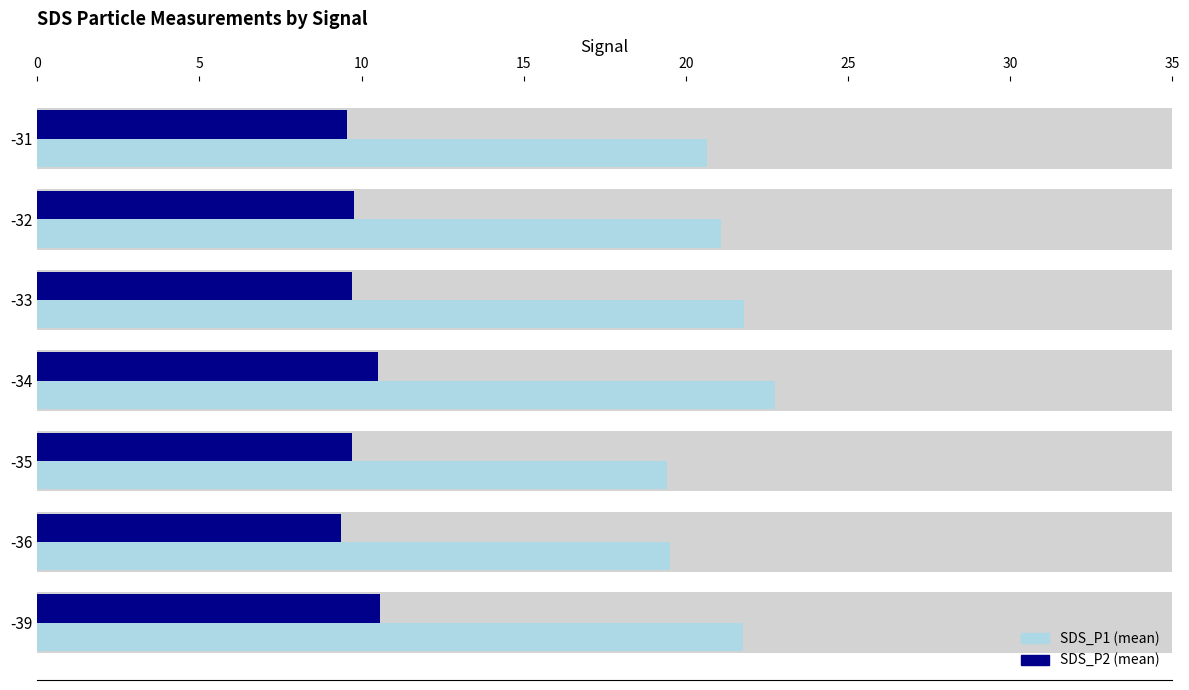

What is the difference between the maximum and minimum values in the SDS_P1 series?

3.3